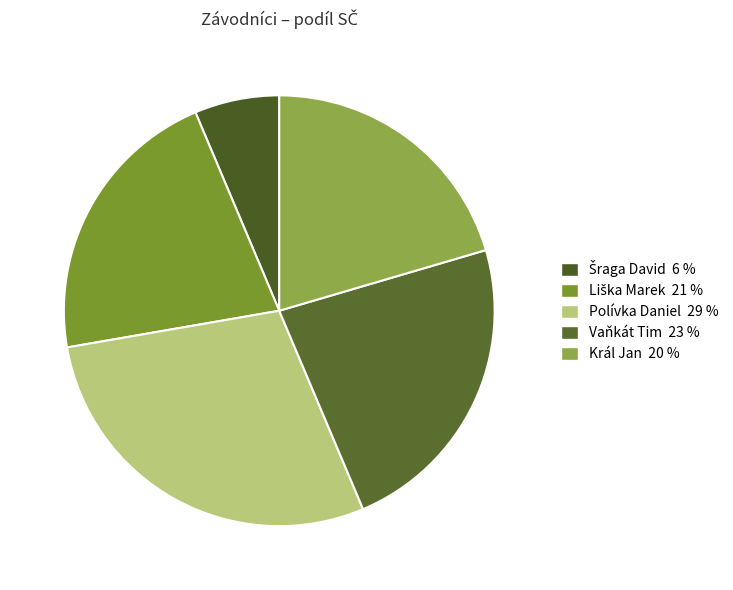

Is the sum of Vaňkát Tim and Šraga David greater than half?

No